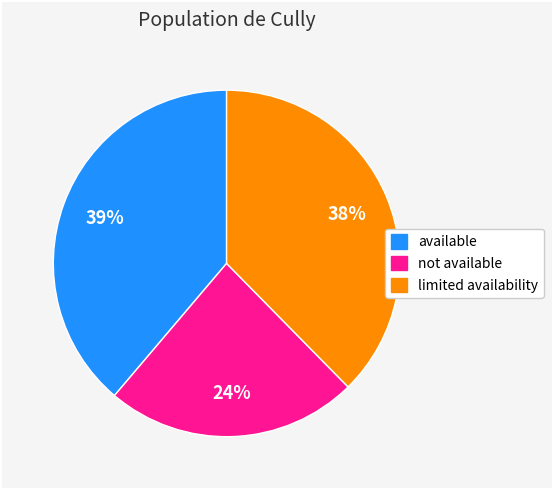

To the nearest percent, what is the average slice percentage?

33%